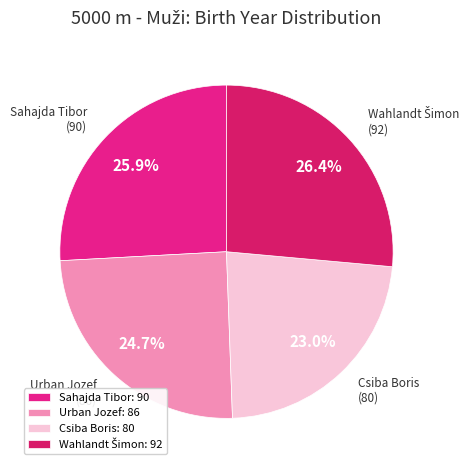

Does Csiba Boris represent more than half of the total?

No